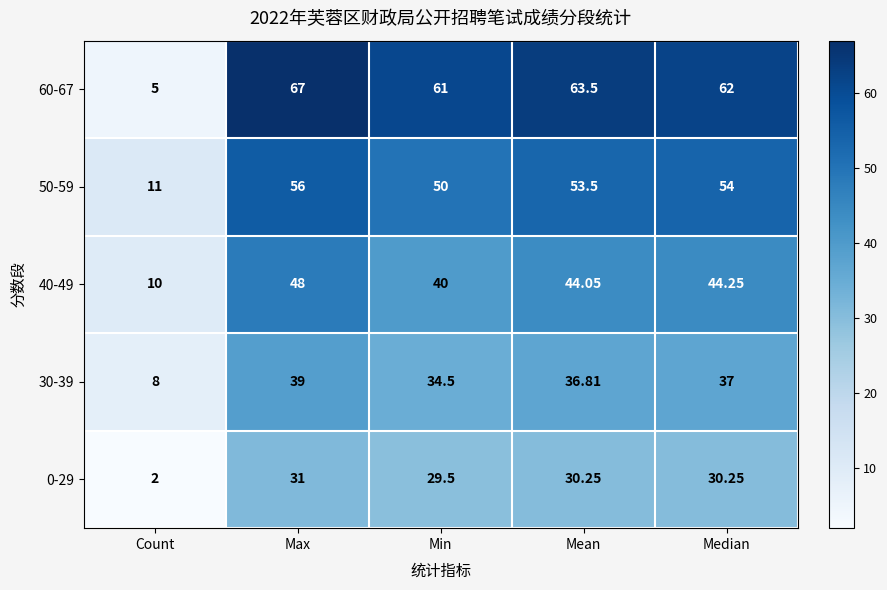

List the labels in order of 50-59 value, largest first.

Max, Median, Mean, Min, Count